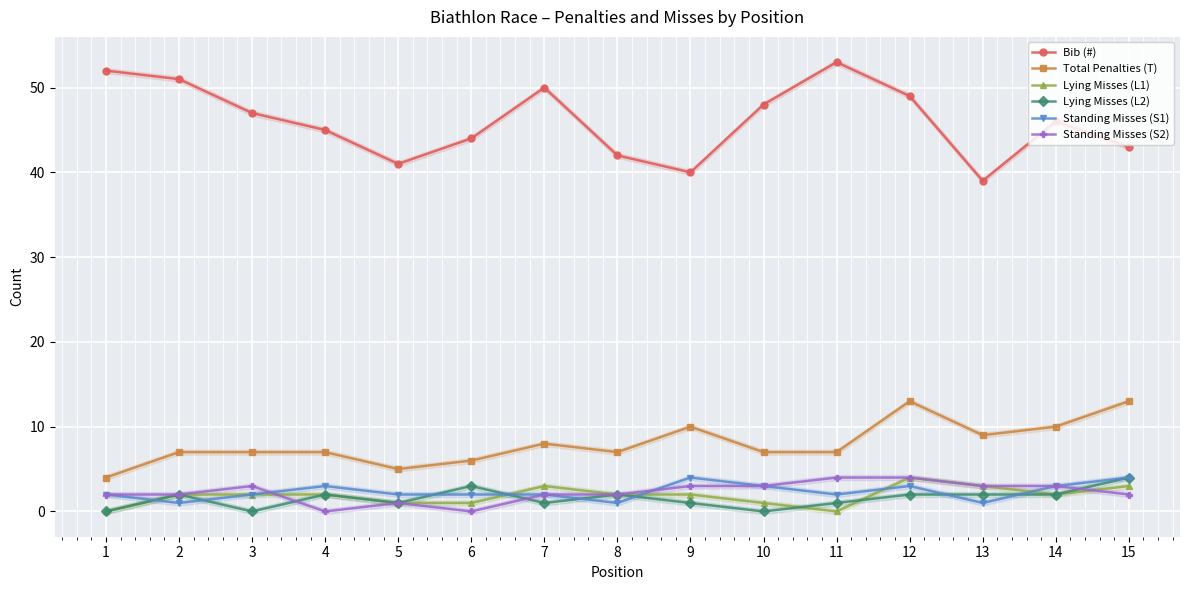

Is the value of Bib (#) at 15 greater than the value of Standing Misses (S2) at 11?

Yes